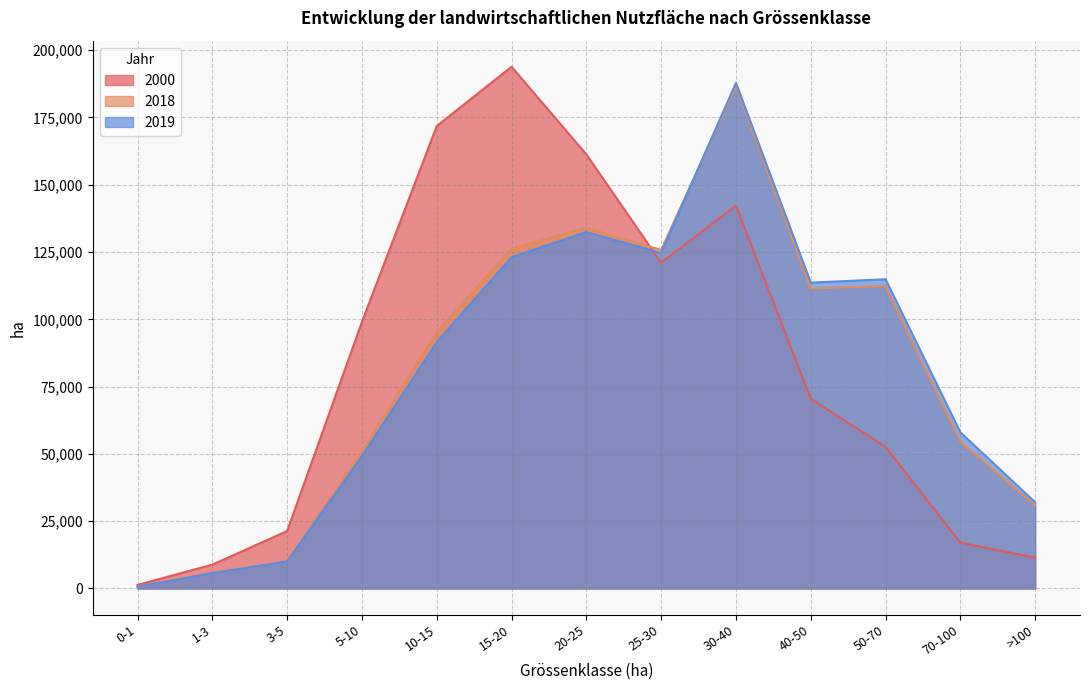

In 2019, how many points are higher than both neighbors (excluding endpoints)?

3